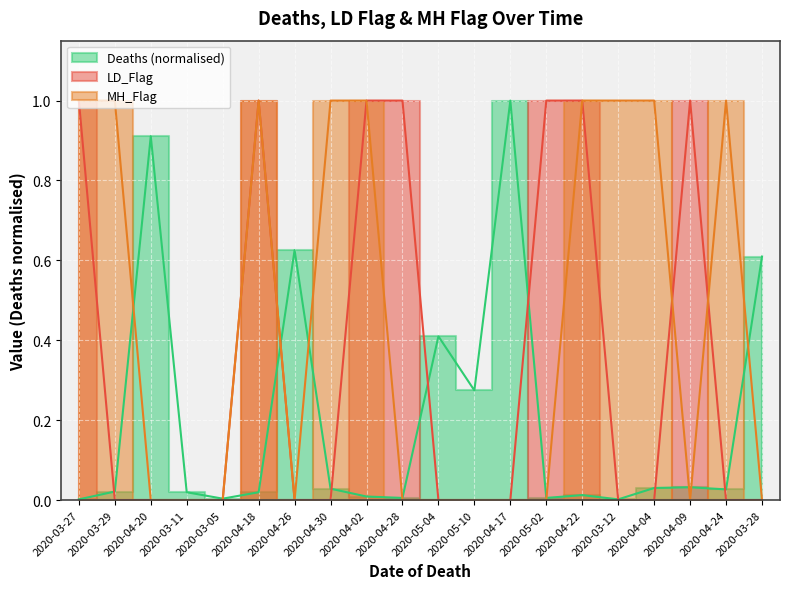

Which has a higher value, 2020-05-04 or 2020-04-22?

2020-05-04